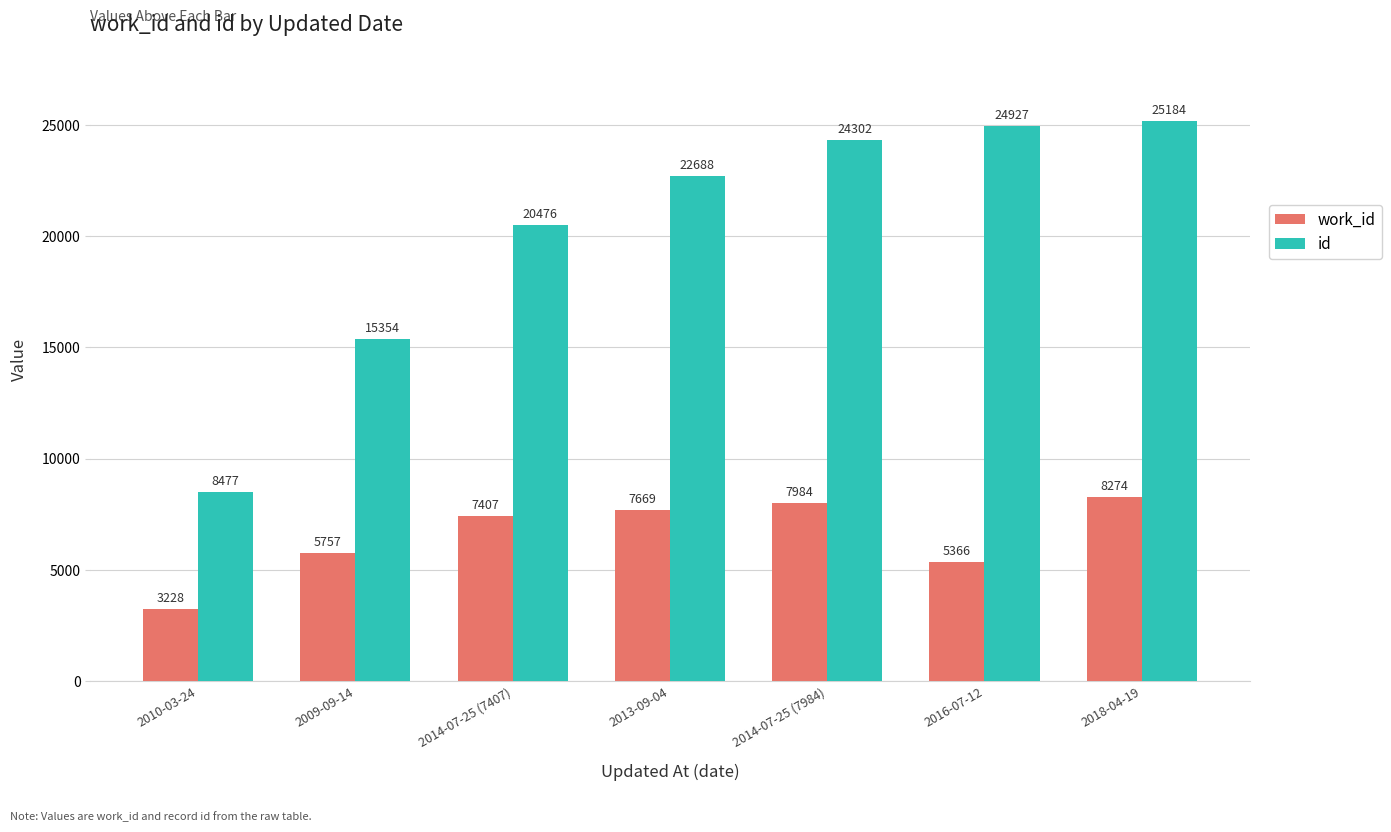

Reading left to right, list all the values displayed in this chart.

work_id: 2010-03-24=3228	2009-09-14=5757	2014-07-25 (7407)=7407	2013-09-04=7669	2014-07-25 (7984)=7984	2016-07-12=5366	2018-04-19=8274
id: 2010-03-24=8477	2009-09-14=15354	2014-07-25 (7407)=20476	2013-09-04=22688	2014-07-25 (7984)=24302	2016-07-12=24927	2018-04-19=25184